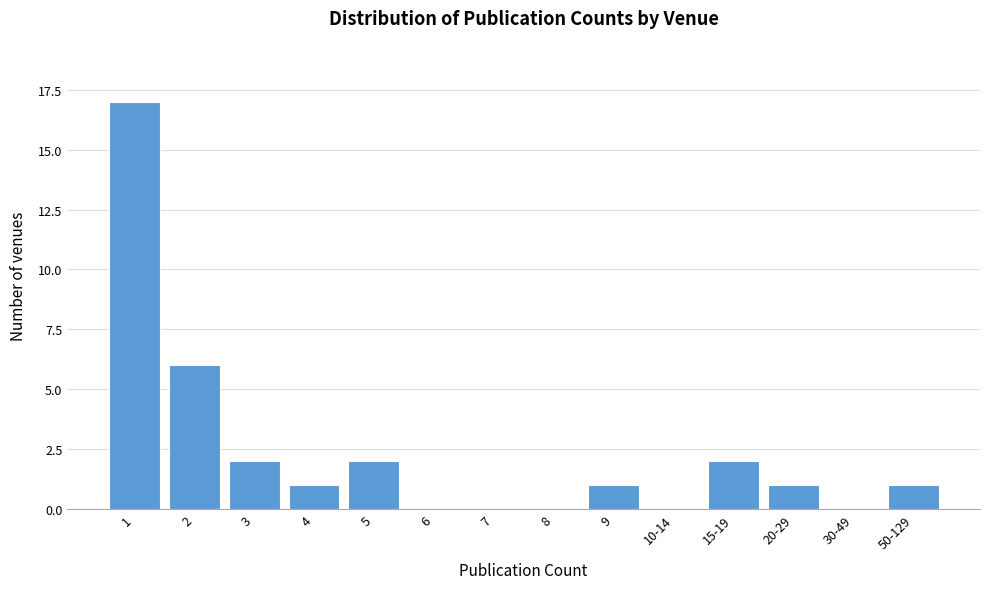

Reading left to right, what are all the values shown in this chart?

1=17	2=6	3=2	4=1	5=2	6=0	7=0	8=0	9=1	10-14=0	15-19=2	20-29=1	30-49=0	50-129=1